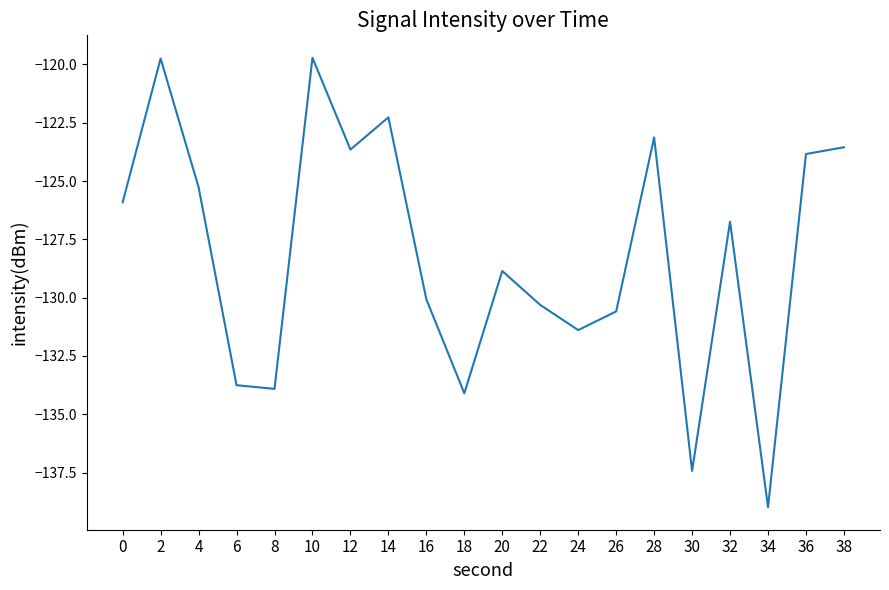

What is the difference between the values at 28 and 22?

7.2